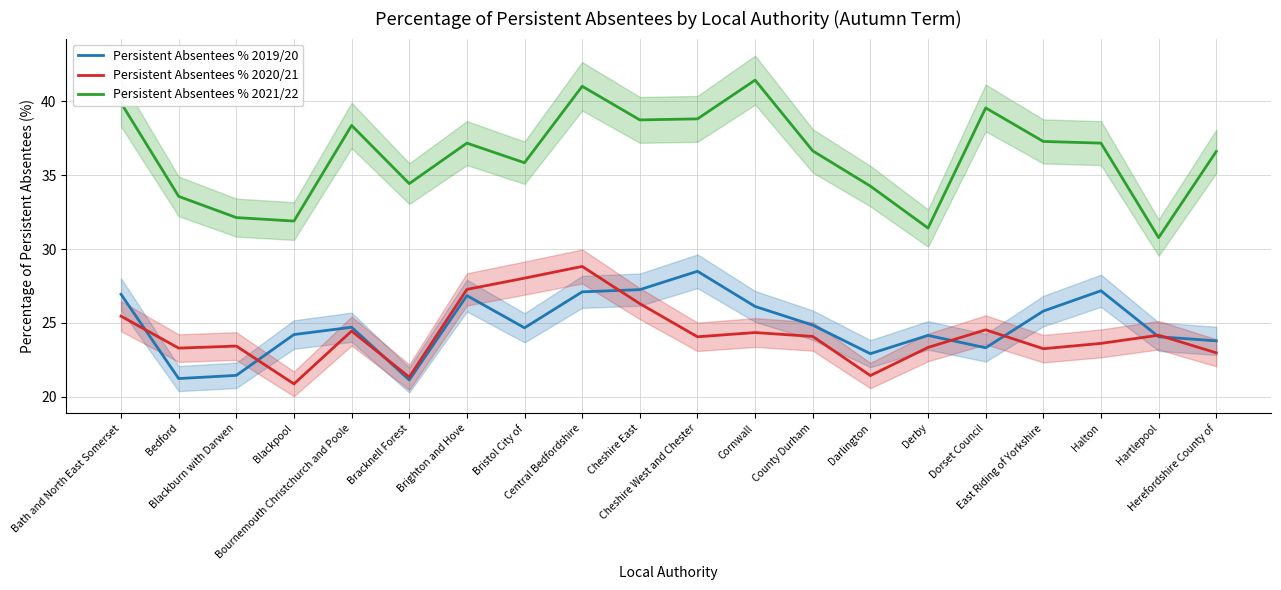

At which label does Persistent Absentees % 2020/21 reach its peak?

Central Bedfordshire